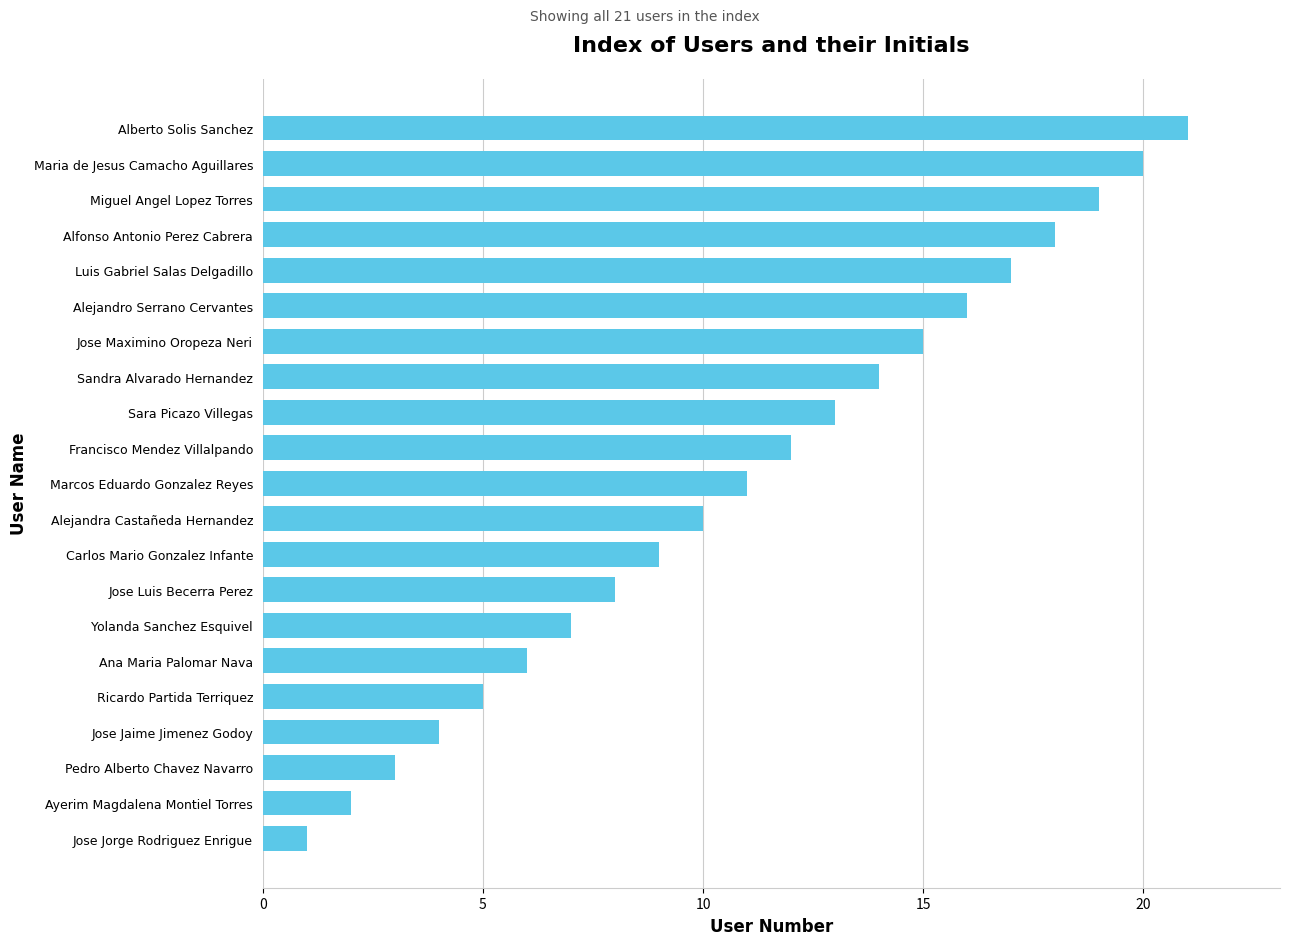

Which has a higher value, Marcos Eduardo Gonzalez Reyes or Yolanda Sanchez Esquivel?

Marcos Eduardo Gonzalez Reyes